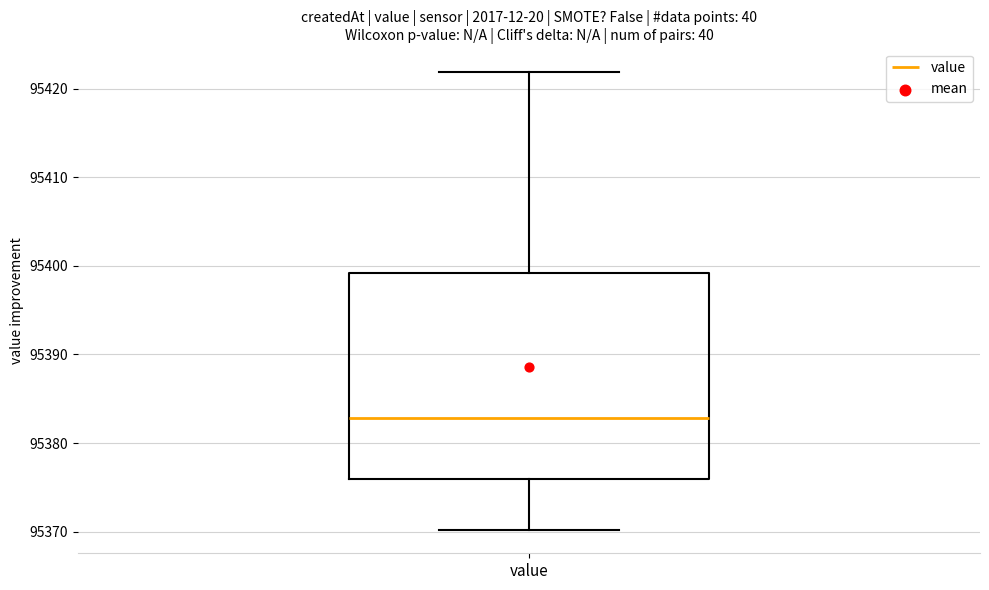

Where does the lower whisker of the box for value end on the y-axis? The values are not printed on the chart, so give them approximately, as read against the axis.

95370